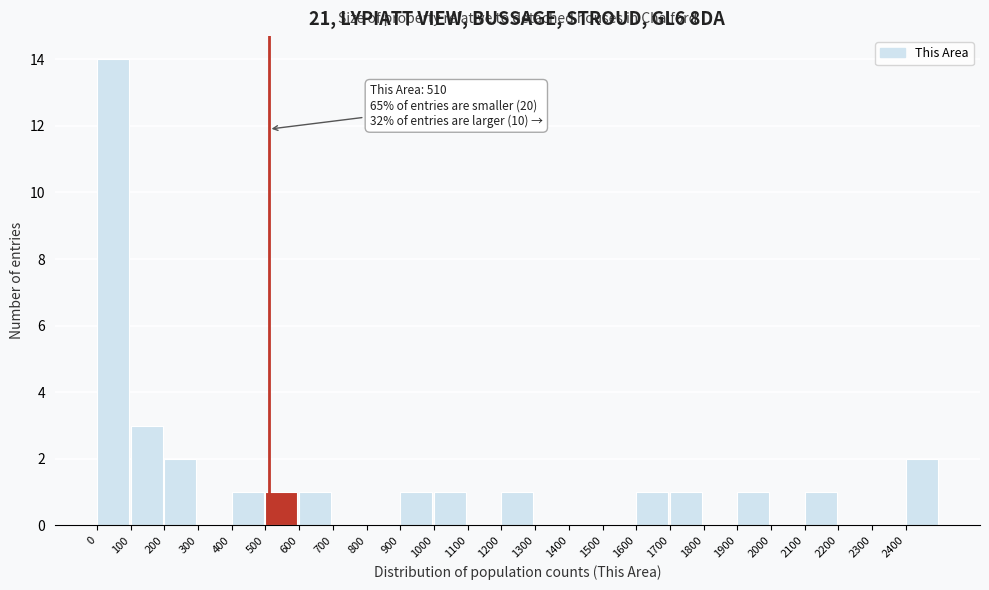

Over which range of the x-axis is the bar tallest?

0 to 100